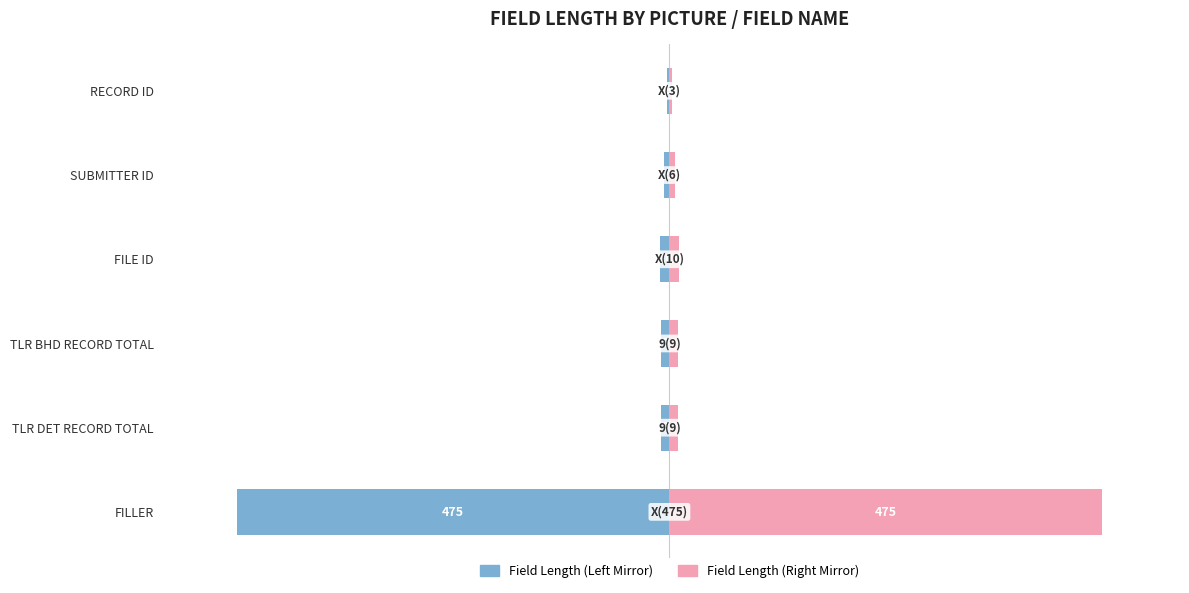

Are the bars grouped side by side (vs. stacked)?

Yes